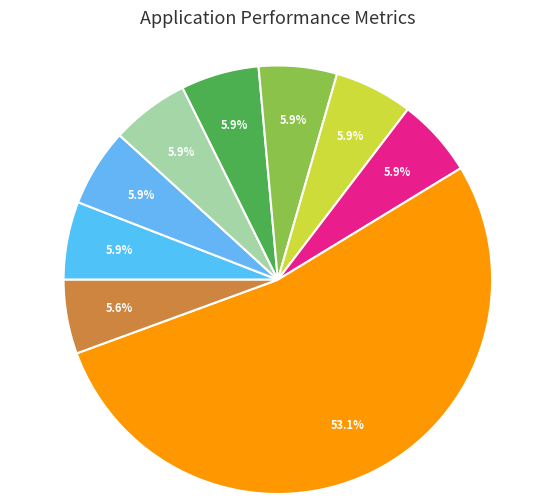

Count the number of slices in the pie.

9